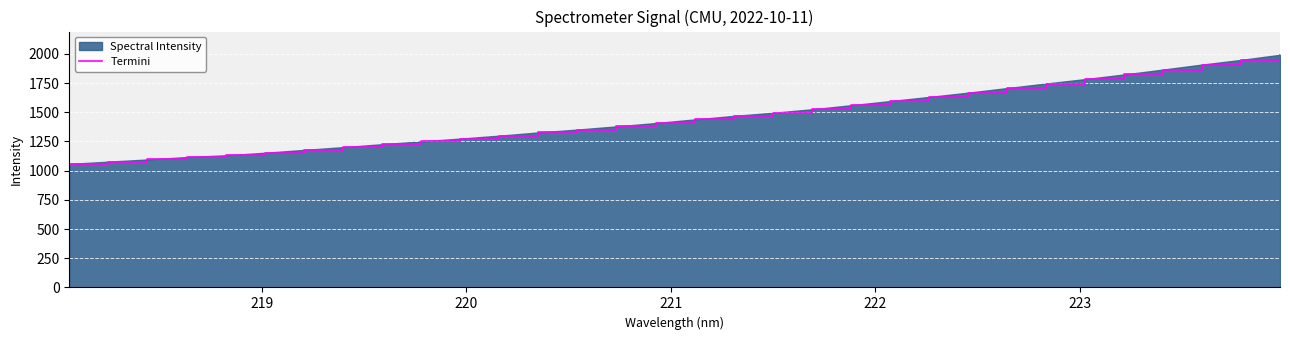

What is the maximum value shown in the chart?

1991.8